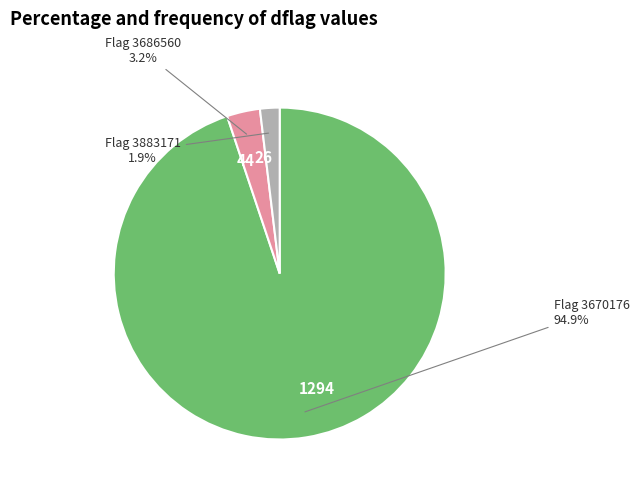

Is 1294 the majority of the pie?

Yes